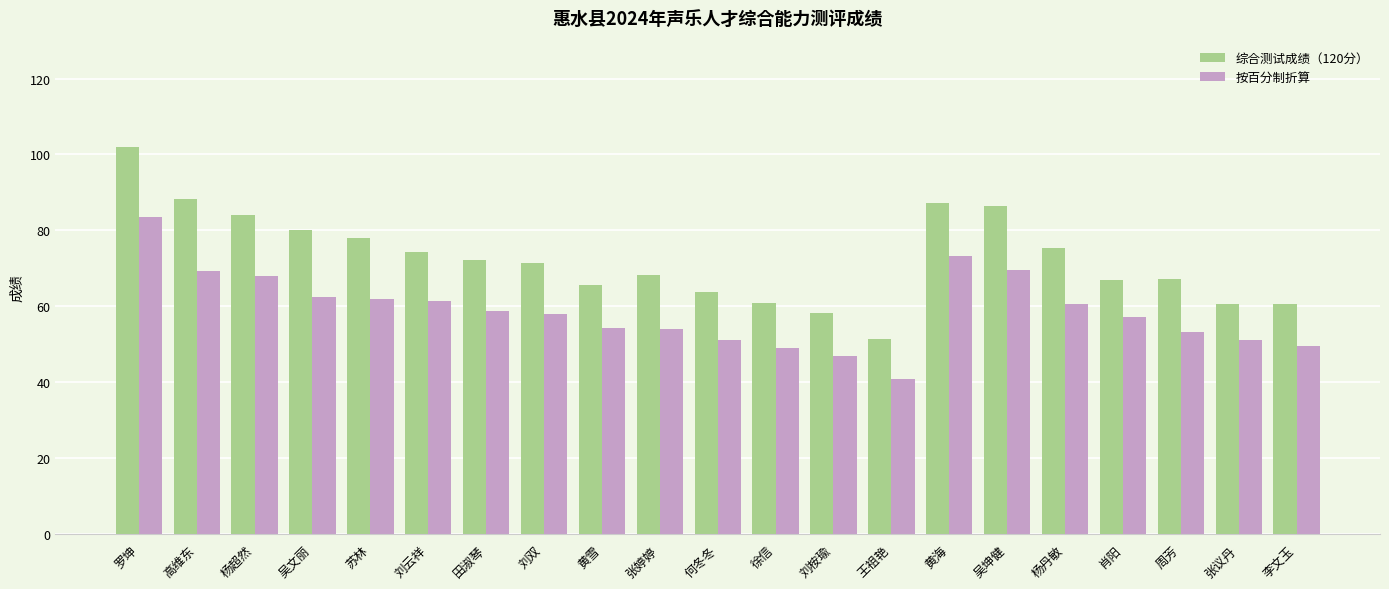

What is the value of the 综合测试成绩（120分） bar at the 6th from the left?

74.3